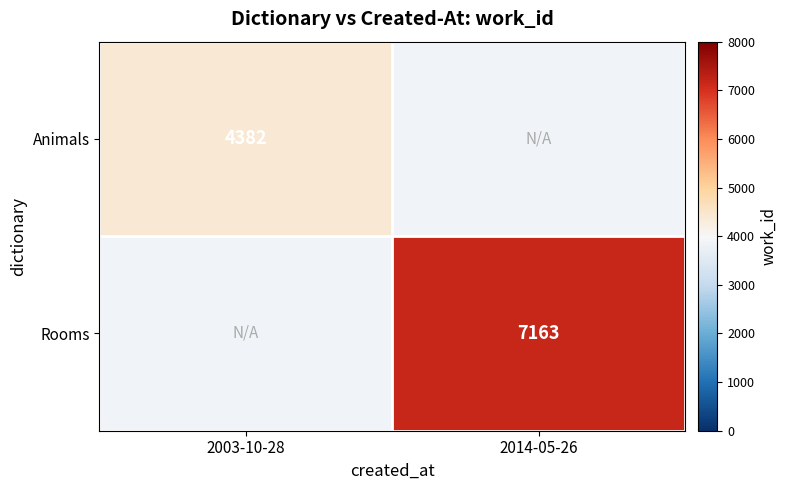

Count the number of data series in this chart.

2